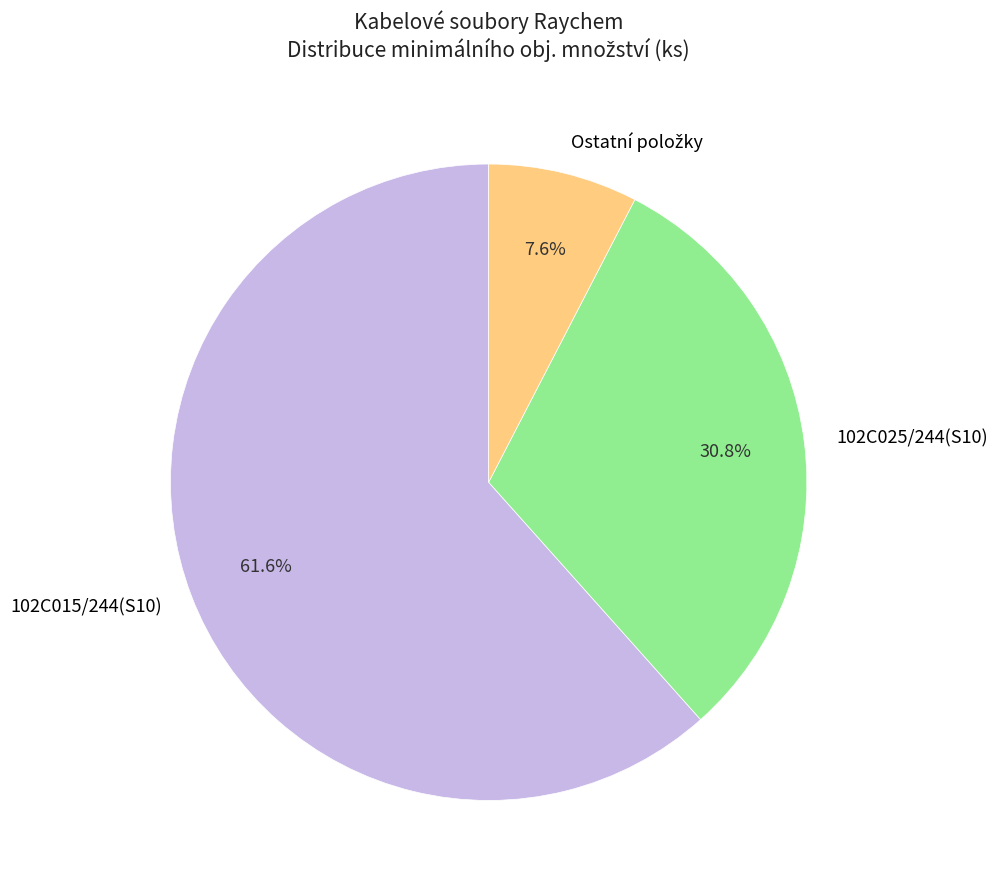

What is the largest slice in the pie chart?

102C015/244(S10)